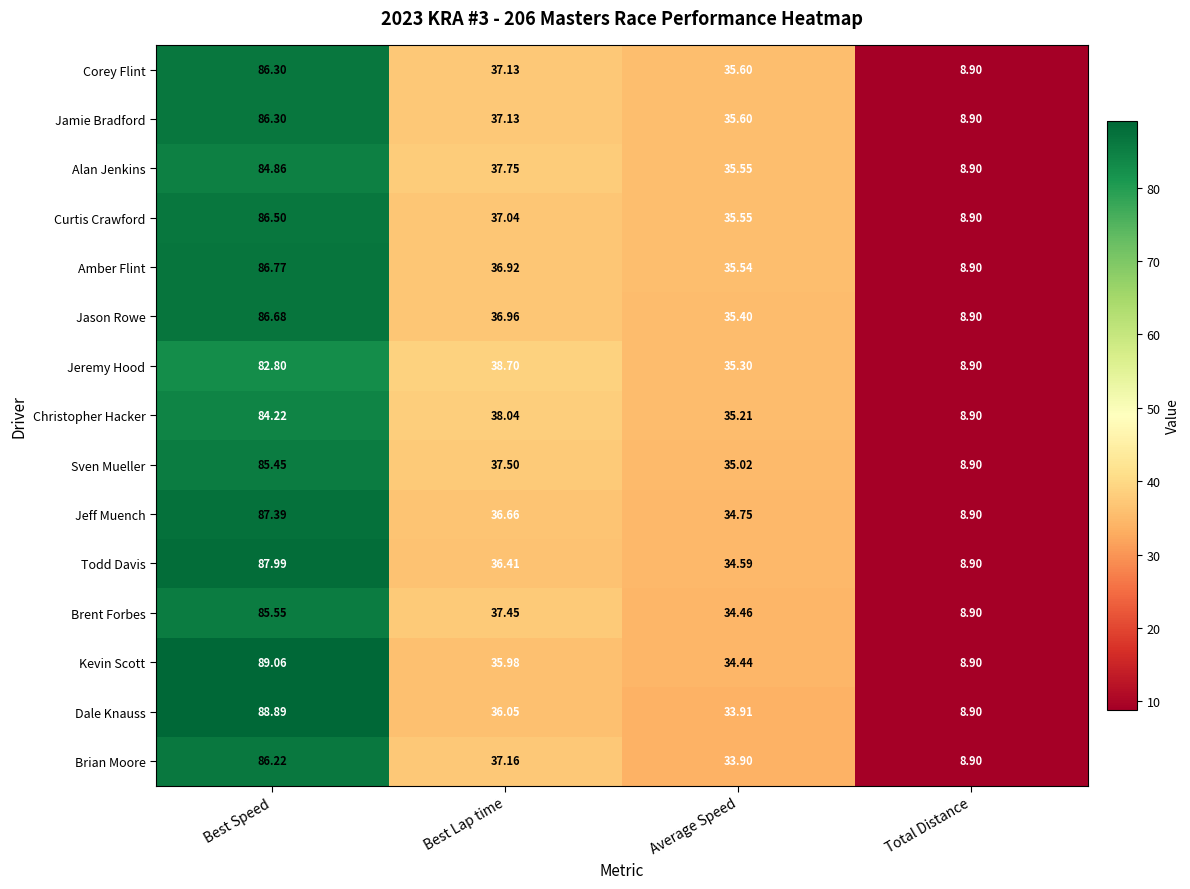

Which category has the highest value across all series?

Best Speed